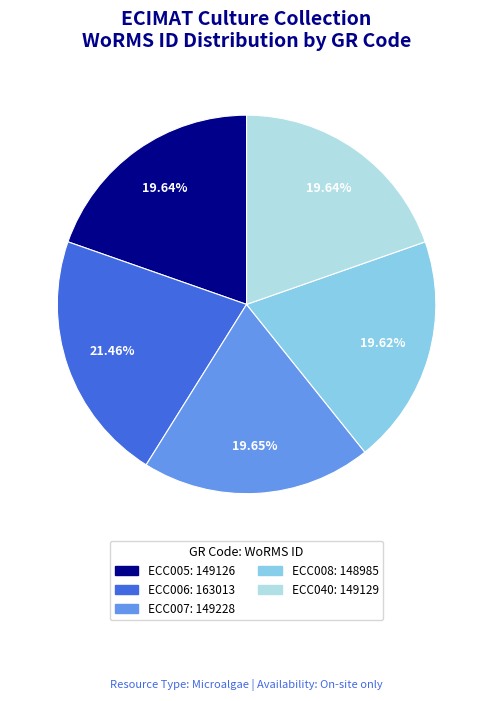

Does any single category account for the majority?

No